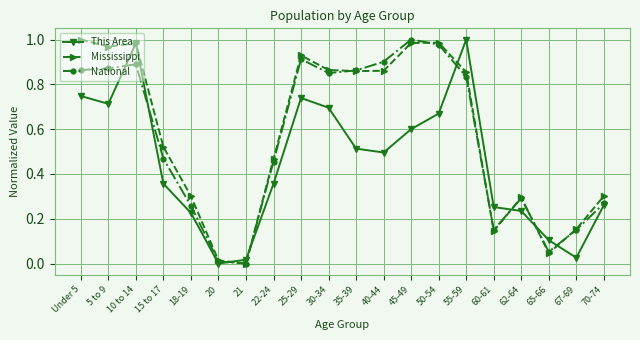

The Mississippi series shows 0.7 at Under 5. True or false?

False